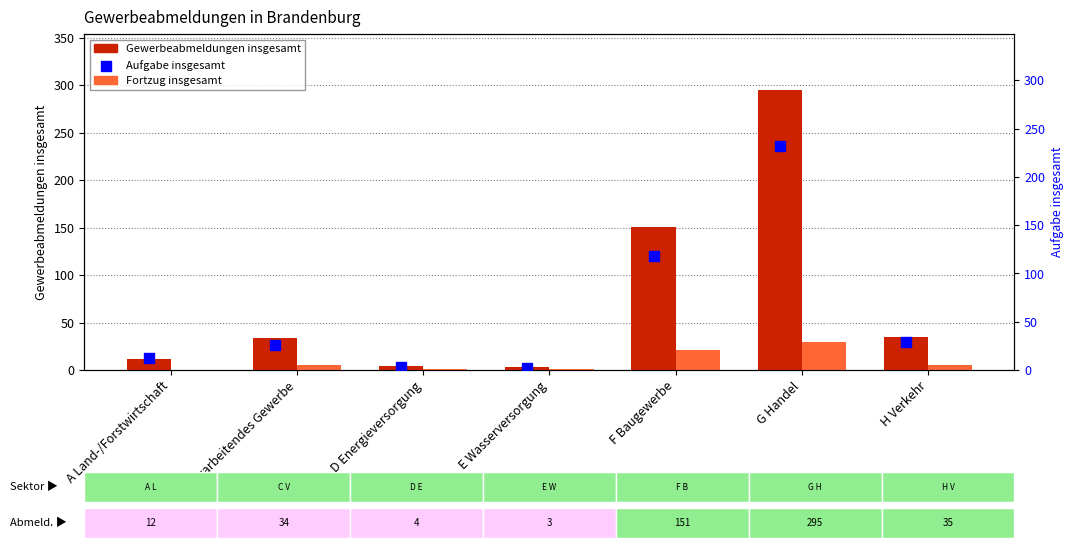

Which series contains the lowest Y value?

Fortzug insgesamt